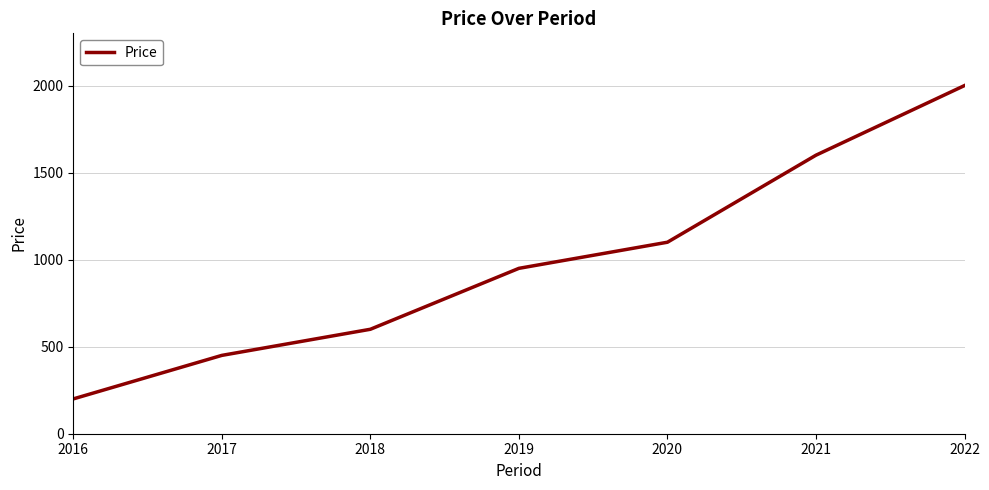

What is the difference between the values at 2018 and 2019?

350